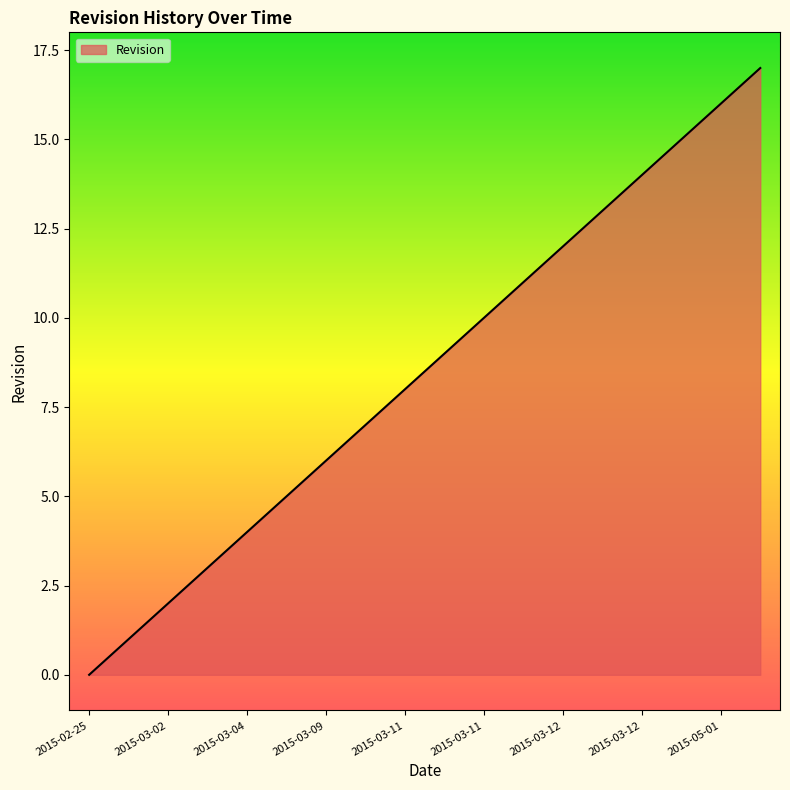

What is the greatest value displayed?

17